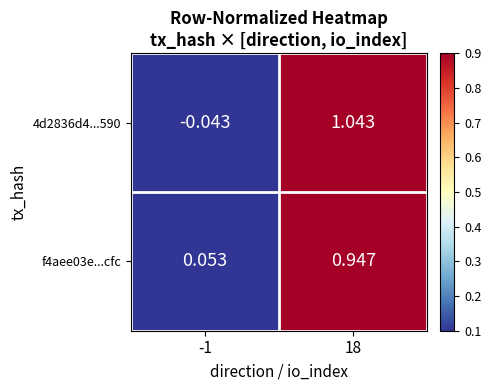

Count the number of data series in this chart.

2